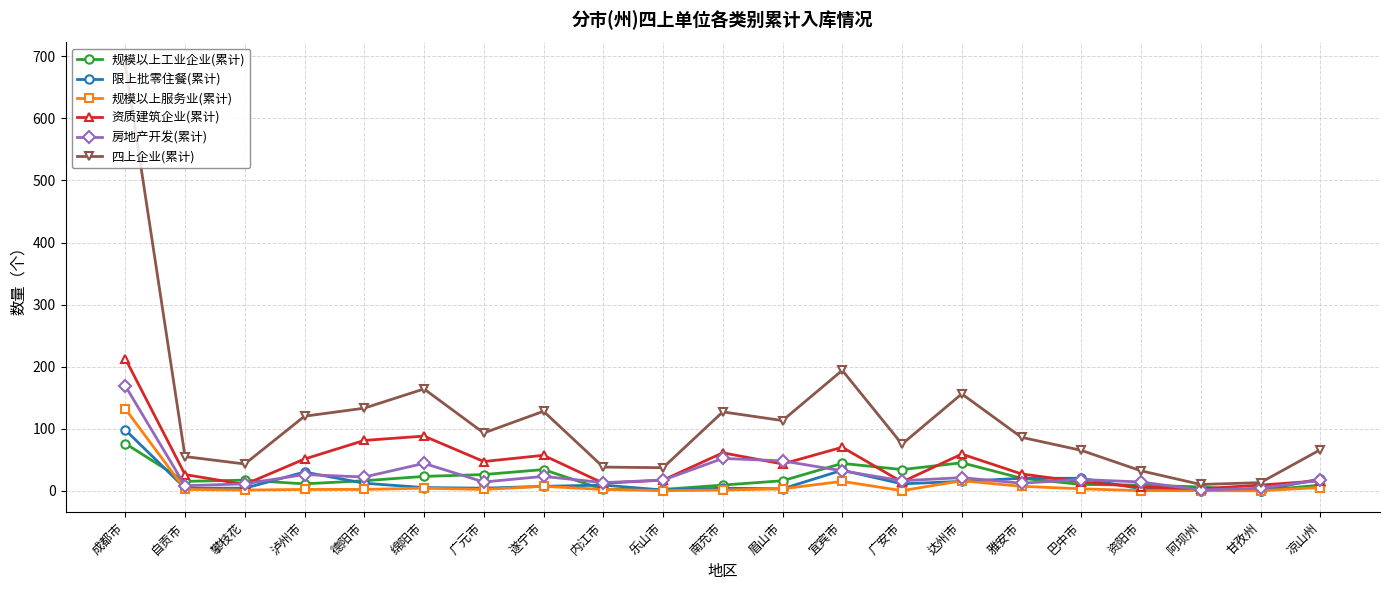

At which category is the sum across all series the highest?

成都市